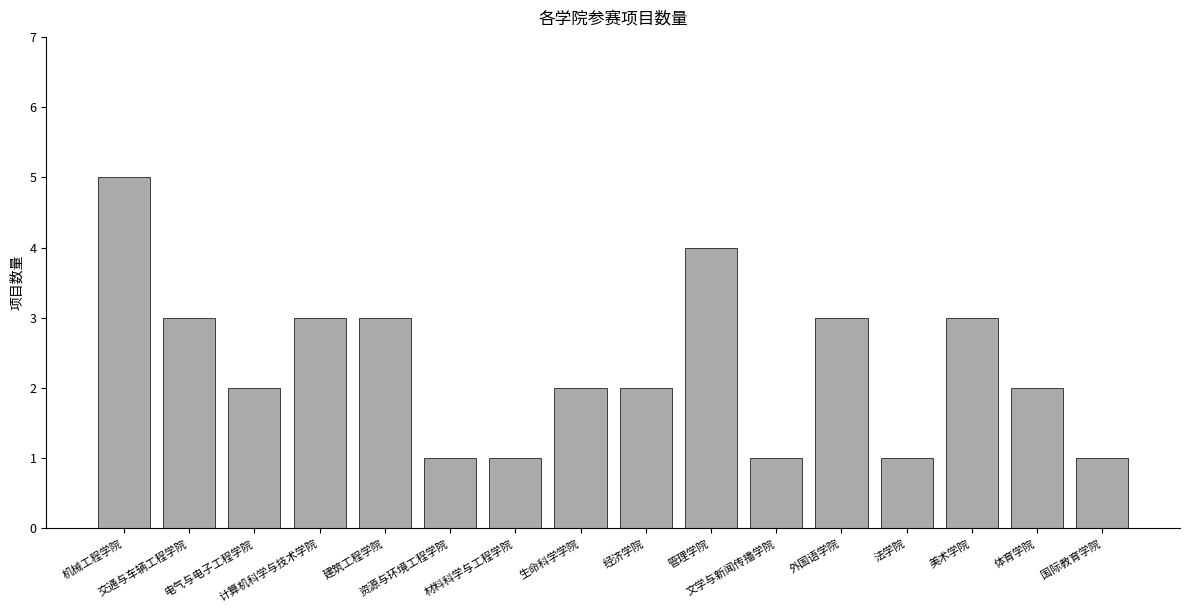

What is the smallest value displayed?

1